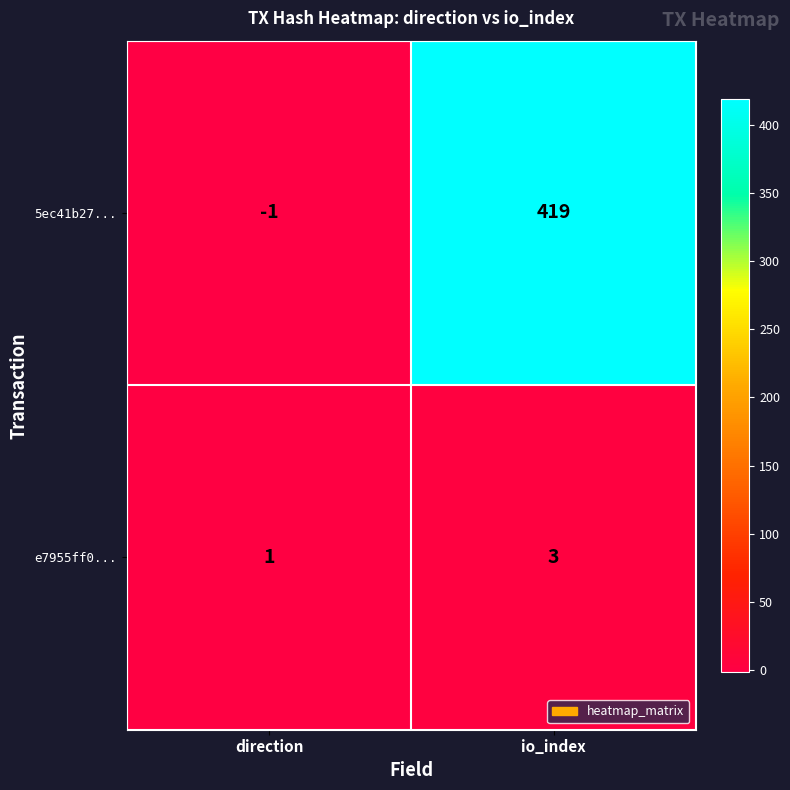

Which category has the highest value across all series?

io_index